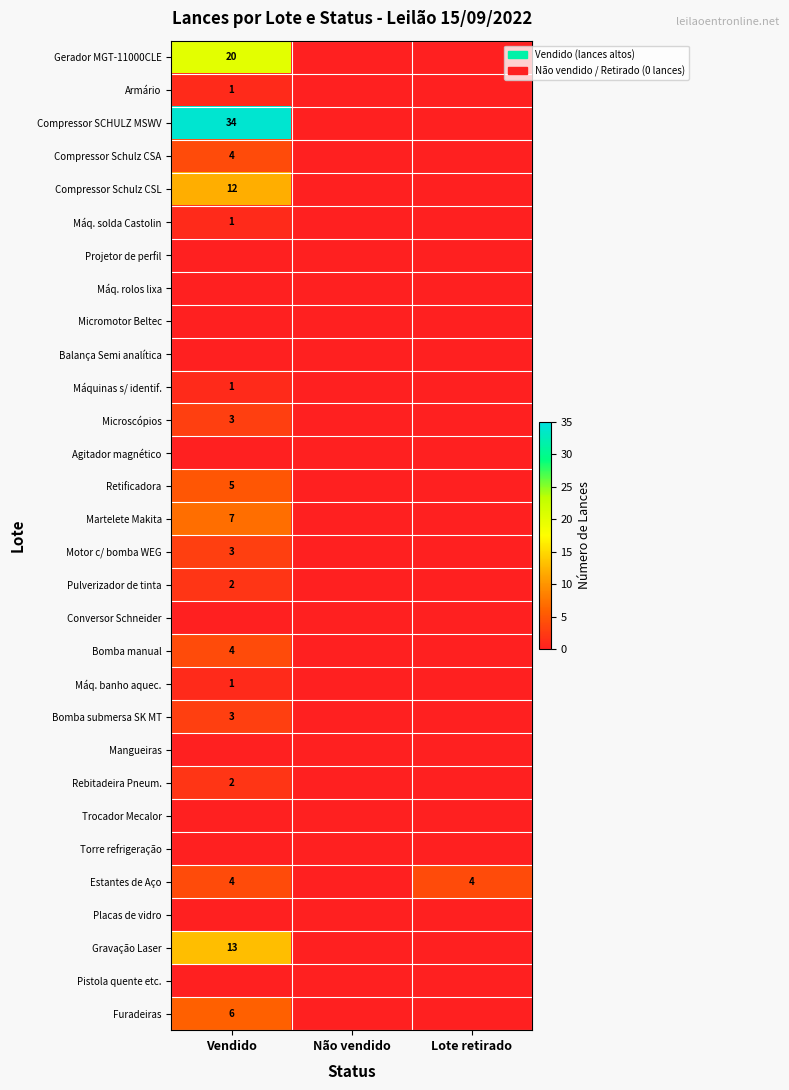

Is it true that Estantes de Aço equals 2 at Lote retirado?

False